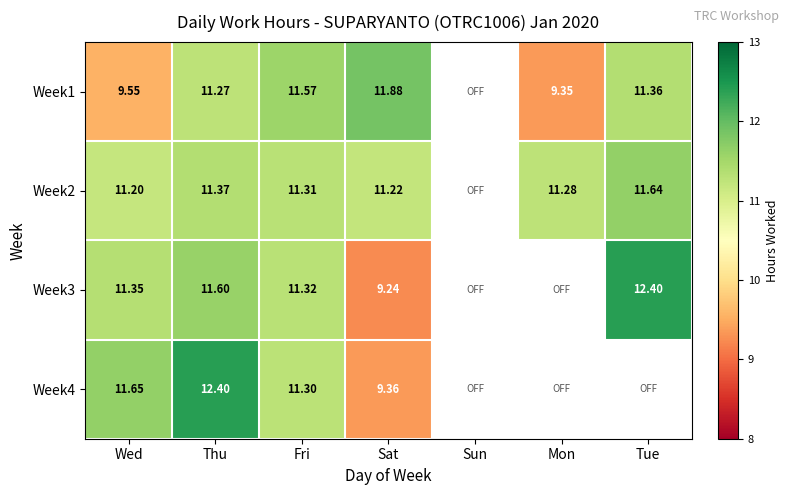

How many values in Week2 are above zero?

6